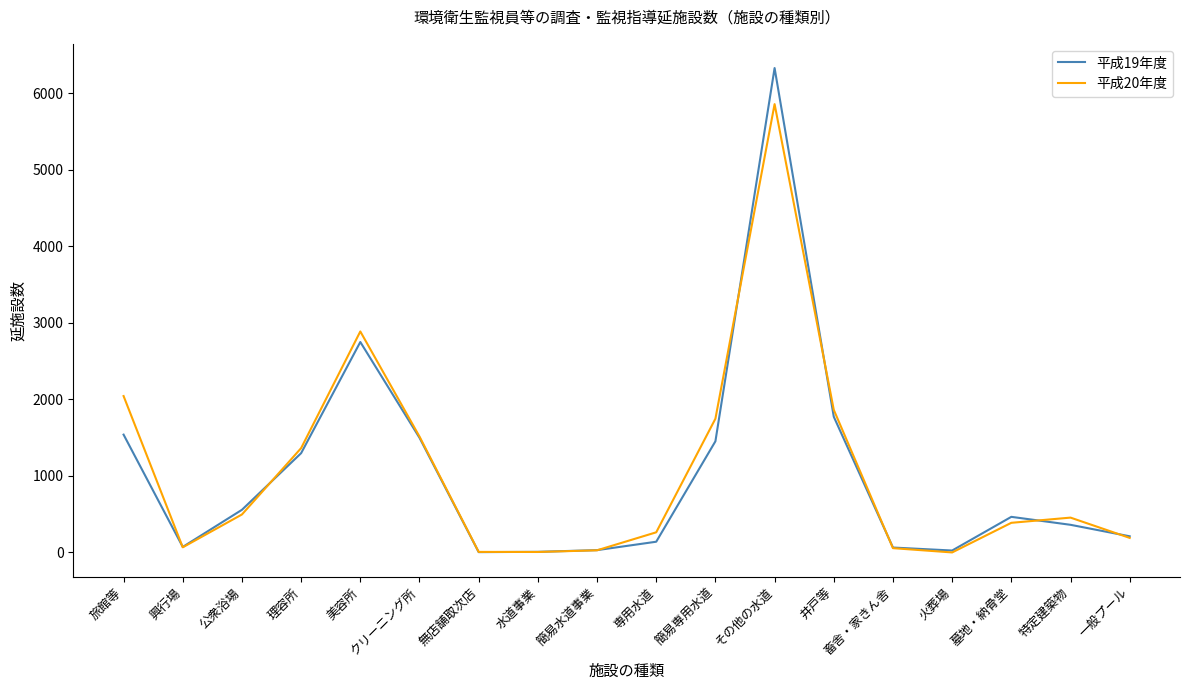

What are all the series names shown in the legend?

平成19年度, 平成20年度